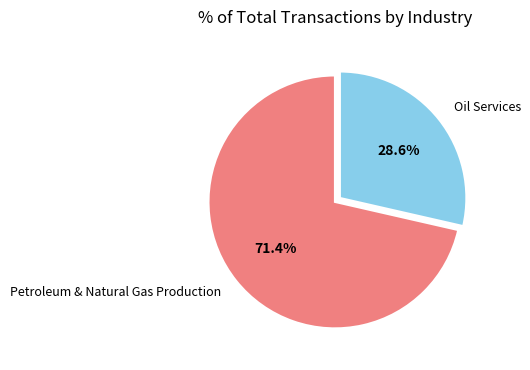

Which slice is the largest?

Petroleum & Natural Gas Production